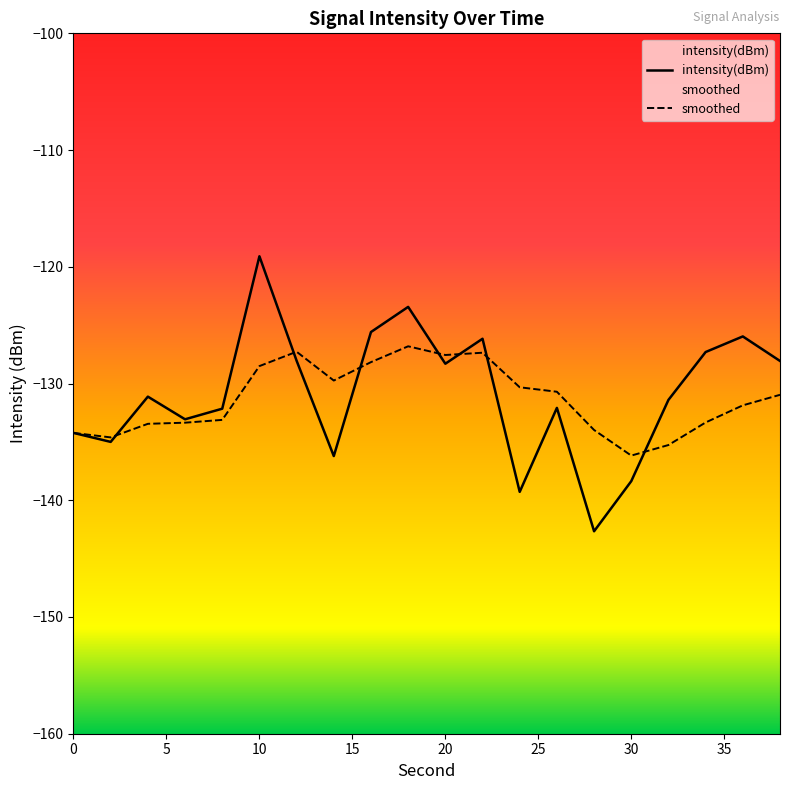

How many distinct data groups are displayed?

2